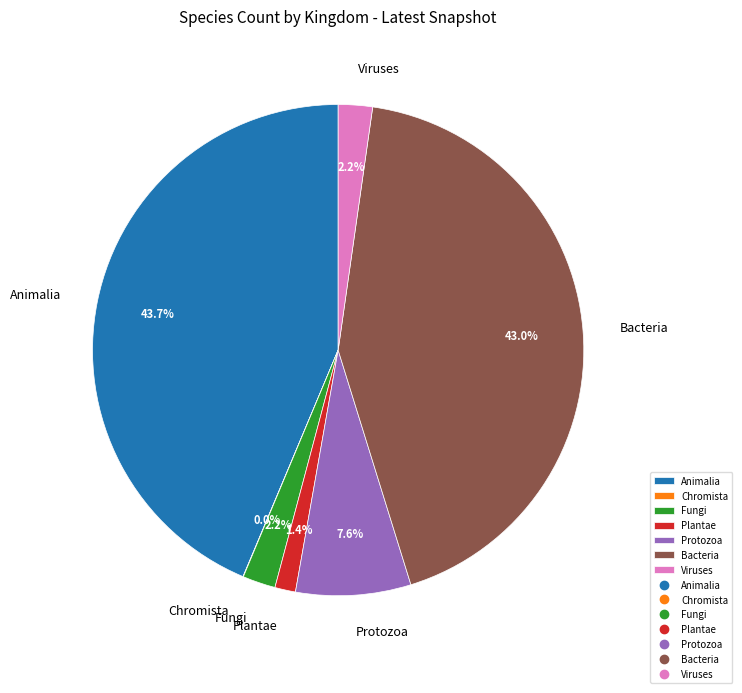

Is there a majority slice in this chart?

No